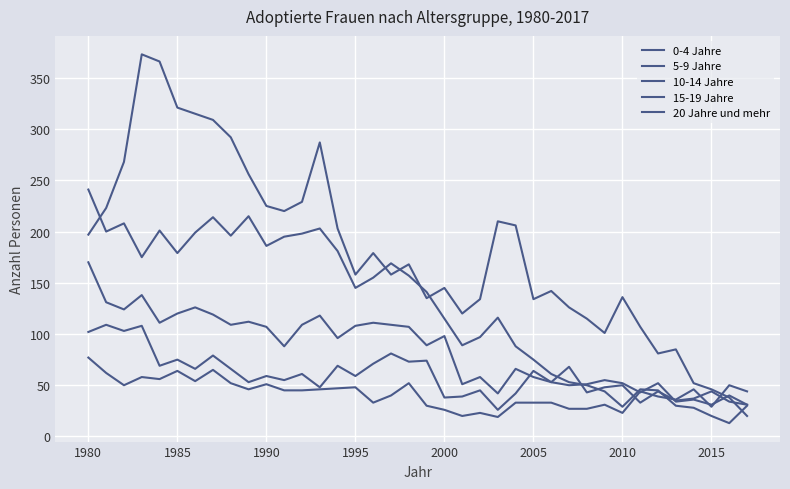

After their last crossing, which series has the higher values: 0-4 Jahre or 20 Jahre und mehr?

20 Jahre und mehr